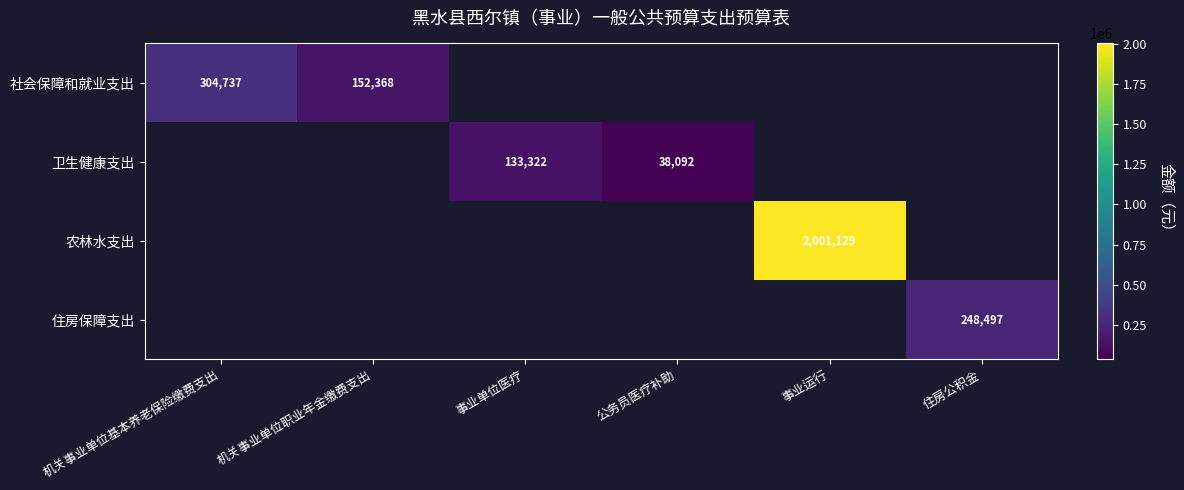

Which label corresponds to the smallest value in the chart?

事业单位医疗